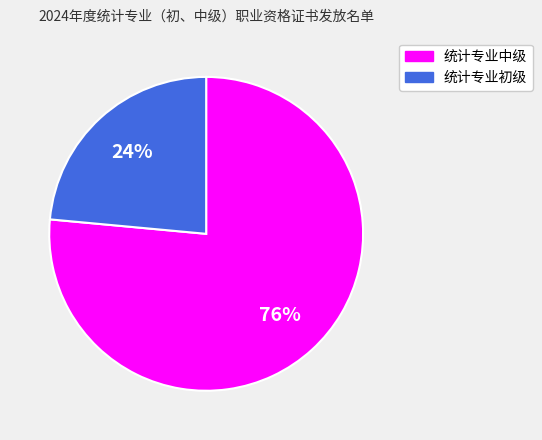

To the nearest percent, what is the average slice percentage?

50%